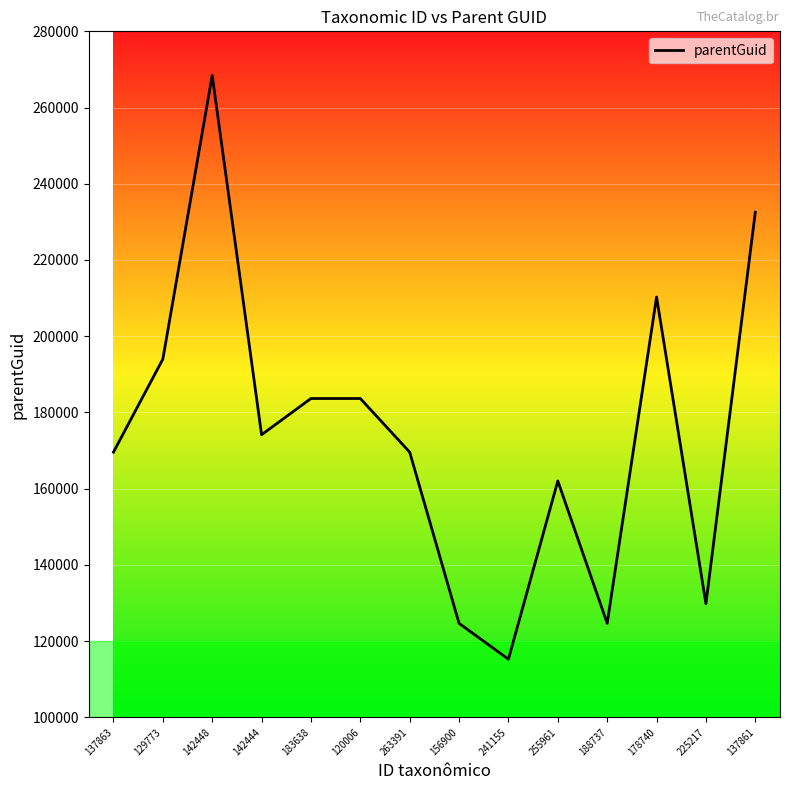

Approximately how many times larger is the value at 137863 compared to 263391?

1.0